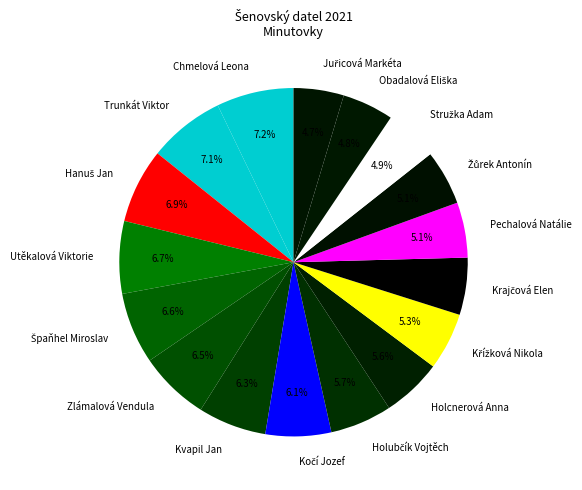

To the nearest percent, what is the difference between the Trunkát Viktor and Zlámalová Vendula slice percentages?

1%